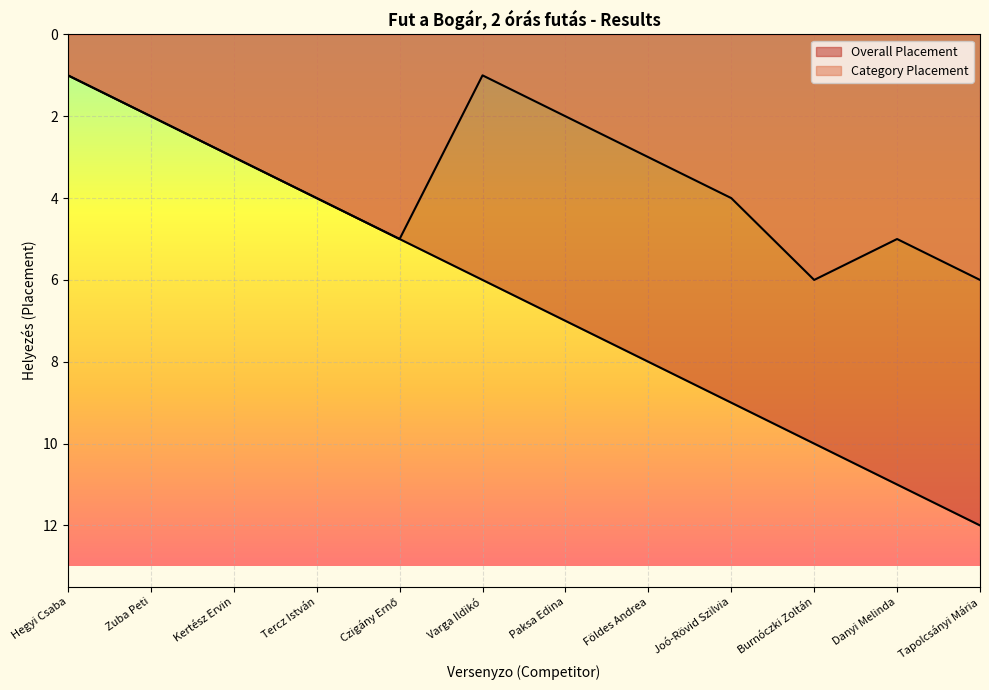

Reading left to right, list all the values displayed in this chart.

Overall Placement: 1	2	3	4	5	6	7	8	9	10	11	12
Category Placement: 1	2	3	4	5	1	2	3	4	6	5	6